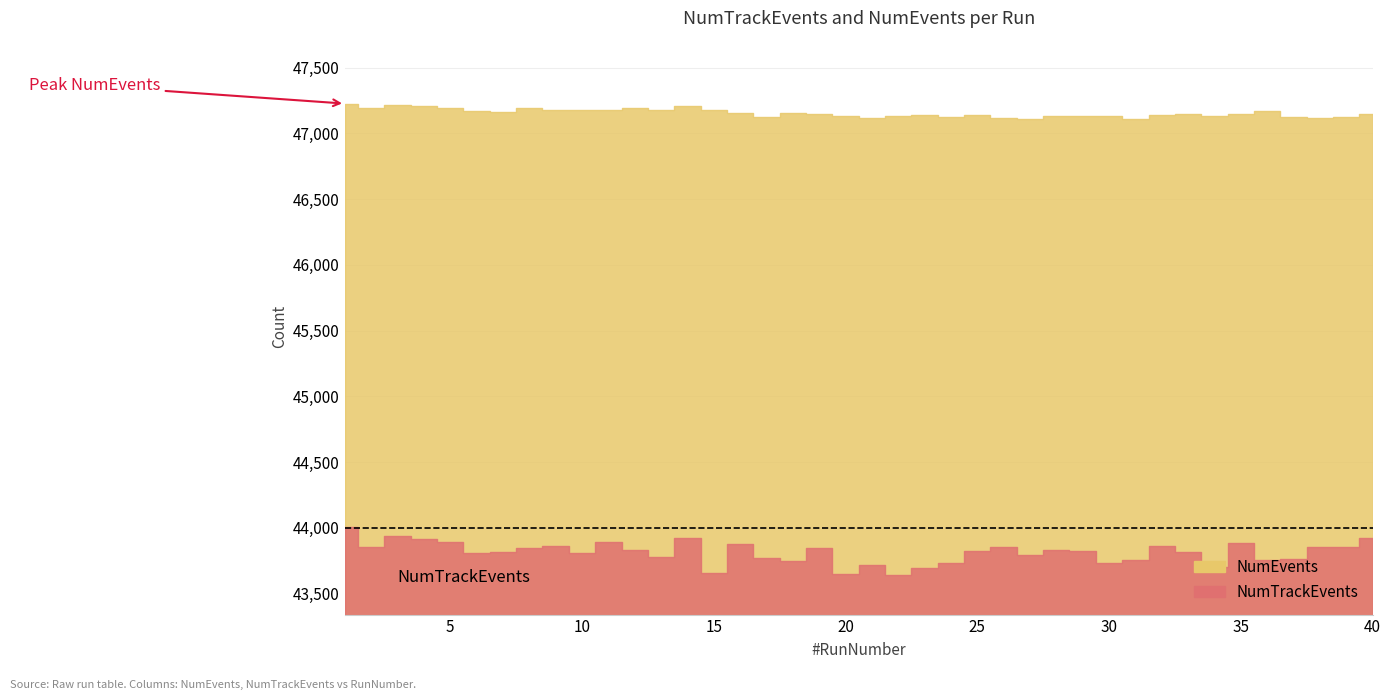

At which label is NumTrackEvents closest to 43823?

25